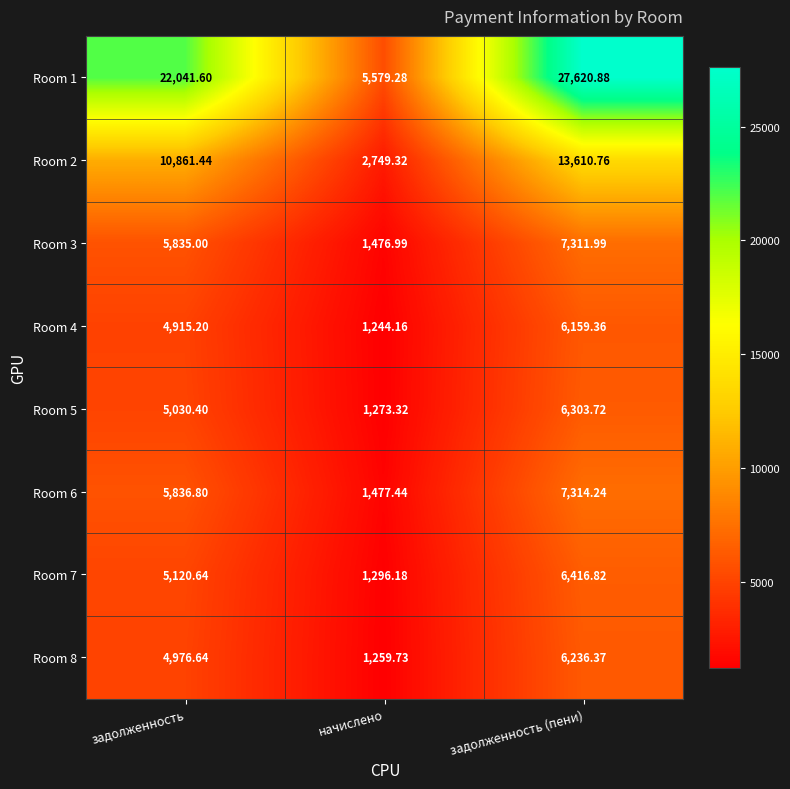

Which category has the lowest value in the Room 1 series?

начислено